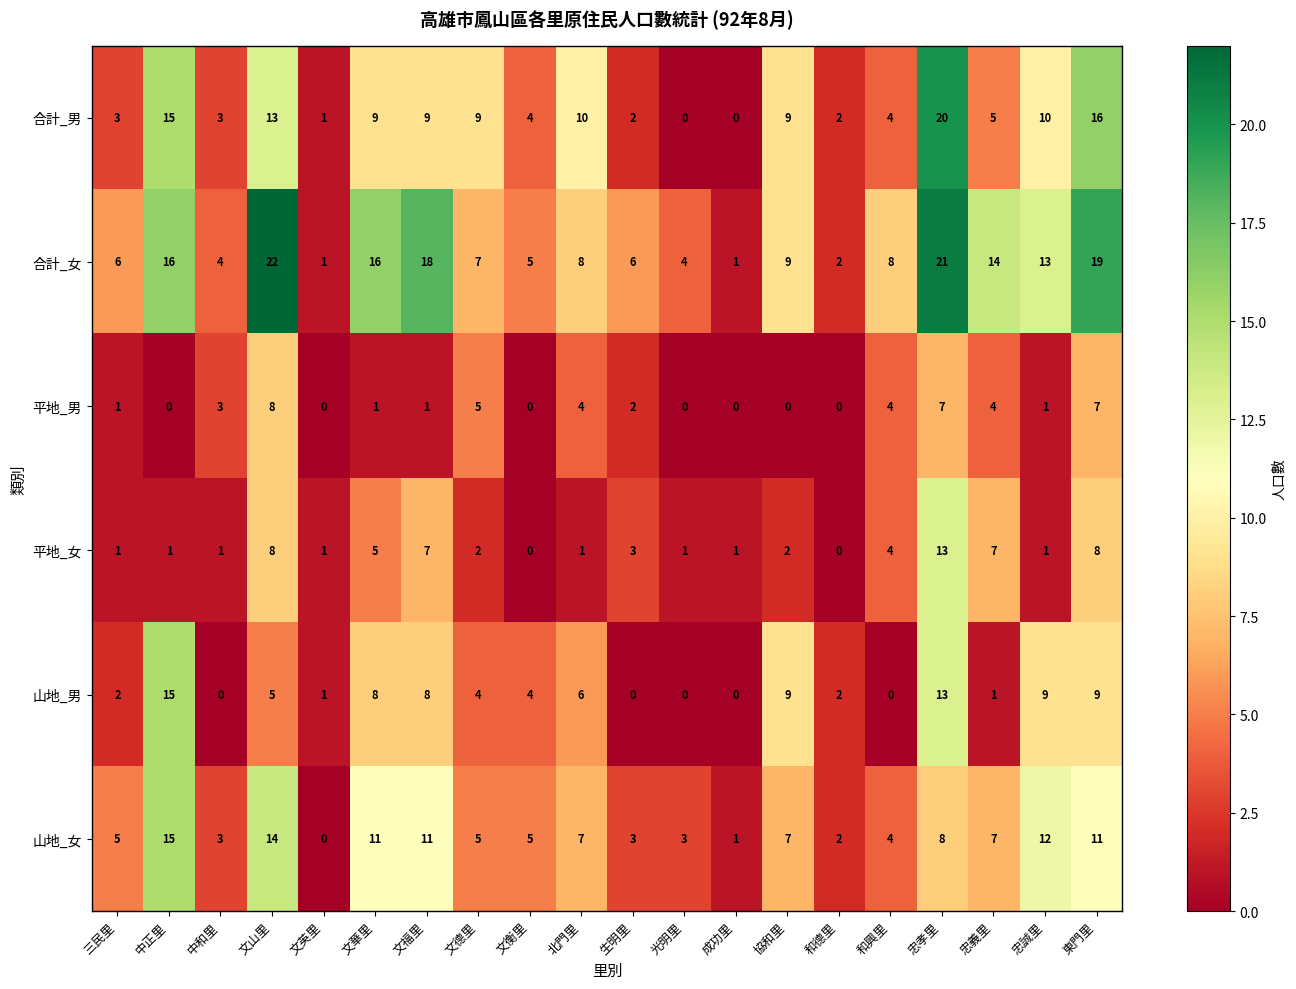

Read the 平地_男 value at 北門里.

4